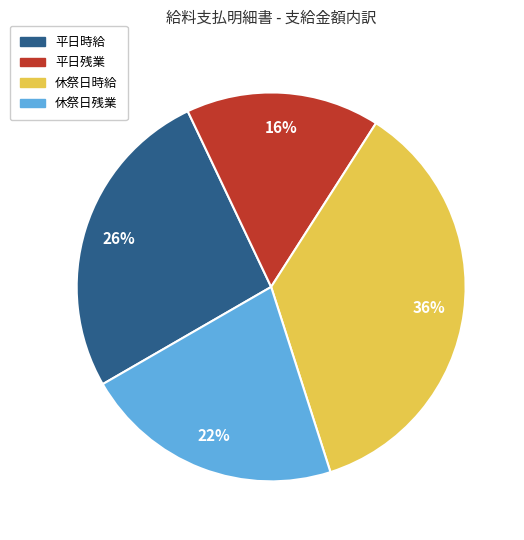

Which category has the smallest portion of the pie?

平日残業